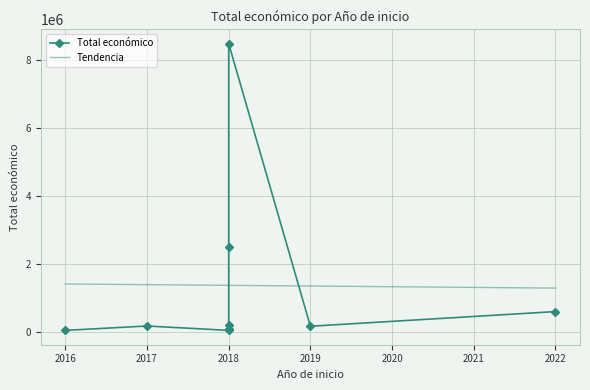

What is the lowest value of the Tendencia series?

1287861.2